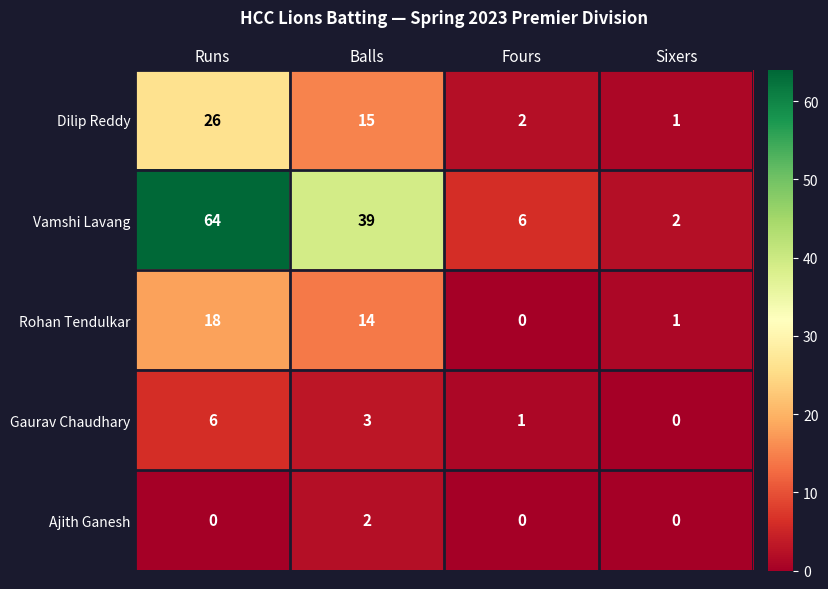

Reading right to left, extract all data points from this chart.

Dilip Reddy: Sixers=1	Fours=2	Balls=15	Runs=26
Vamshi Lavang: Sixers=2	Fours=6	Balls=39	Runs=64
Rohan Tendulkar: Sixers=1	Fours=0	Balls=14	Runs=18
Gaurav Chaudhary: Sixers=0	Fours=1	Balls=3	Runs=6
Ajith Ganesh: Sixers=0	Fours=0	Balls=2	Runs=0